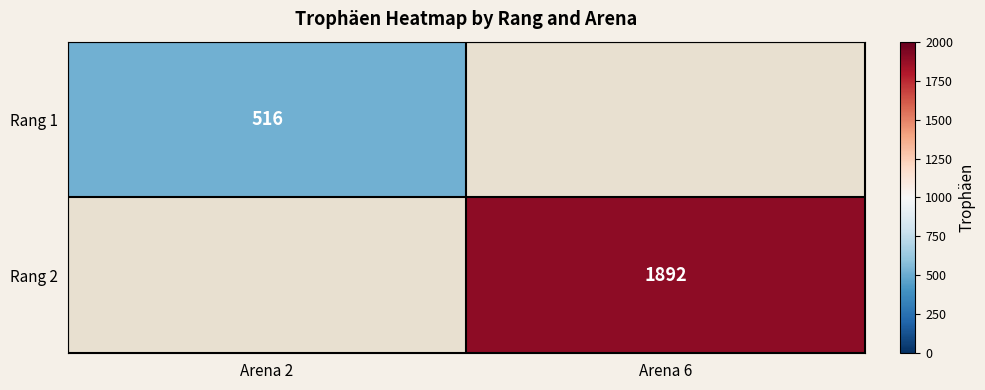

The value of Rang 1 at Arena 2 is 684. True or false?

False